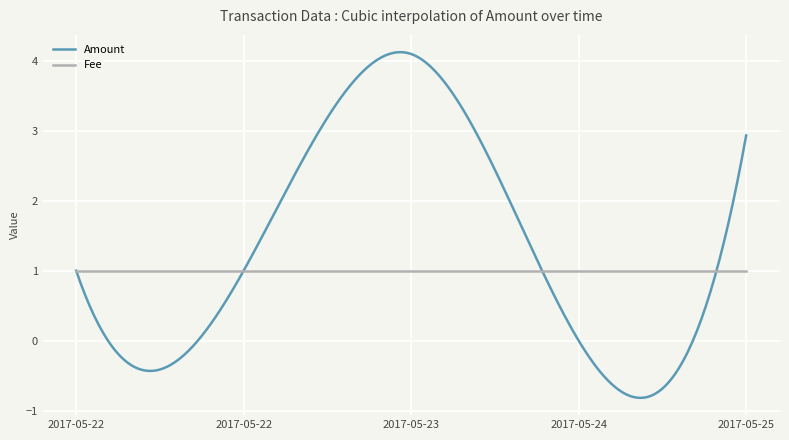

What is the maximum value for Amount?

4.1